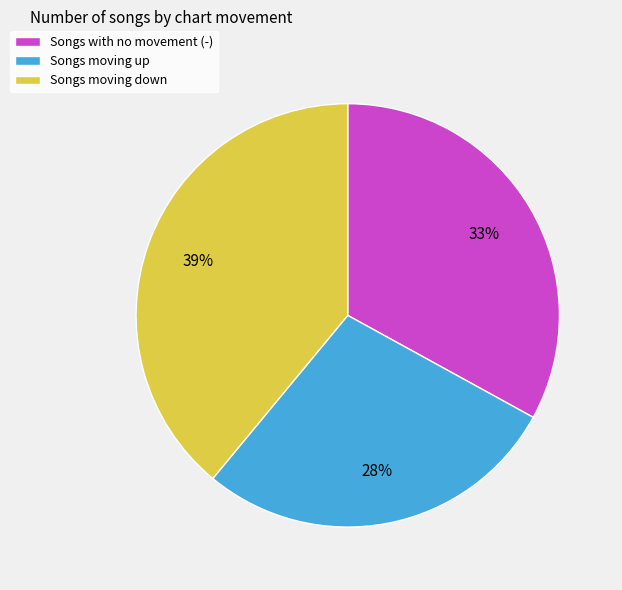

Rank the categories by value from highest to lowest.

Songs moving down, Songs with no movement (-), Songs moving up